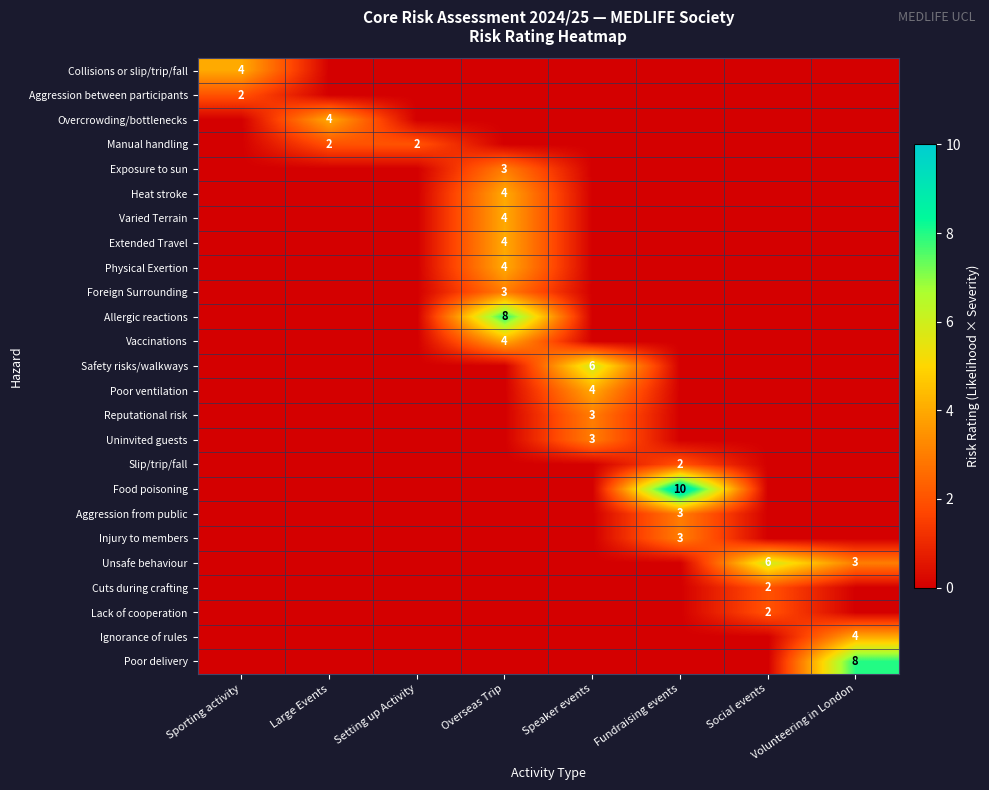

The value of Poor delivery at Volunteering in London is 8. True or false?

True